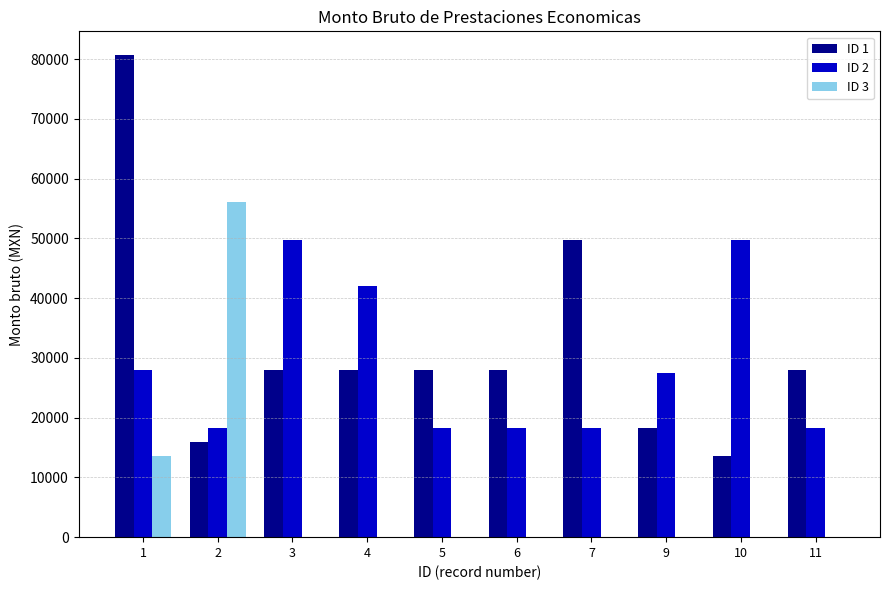

What is the sum of all ID 1 values?

318199.0